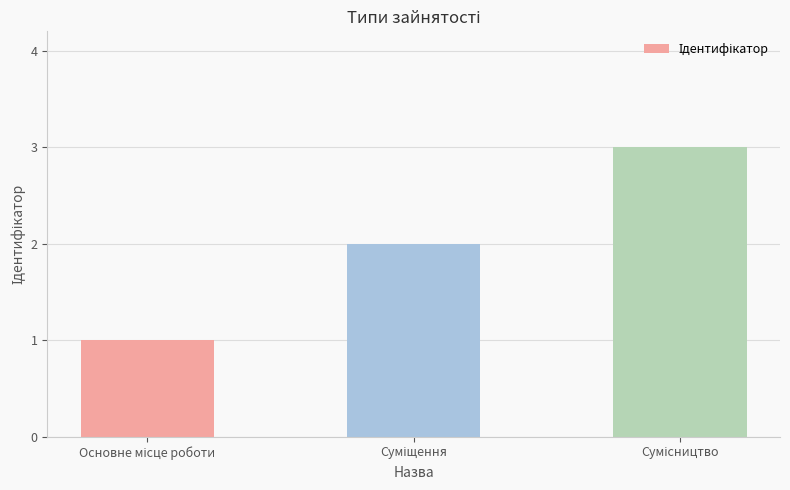

How many series are shown in this chart?

1